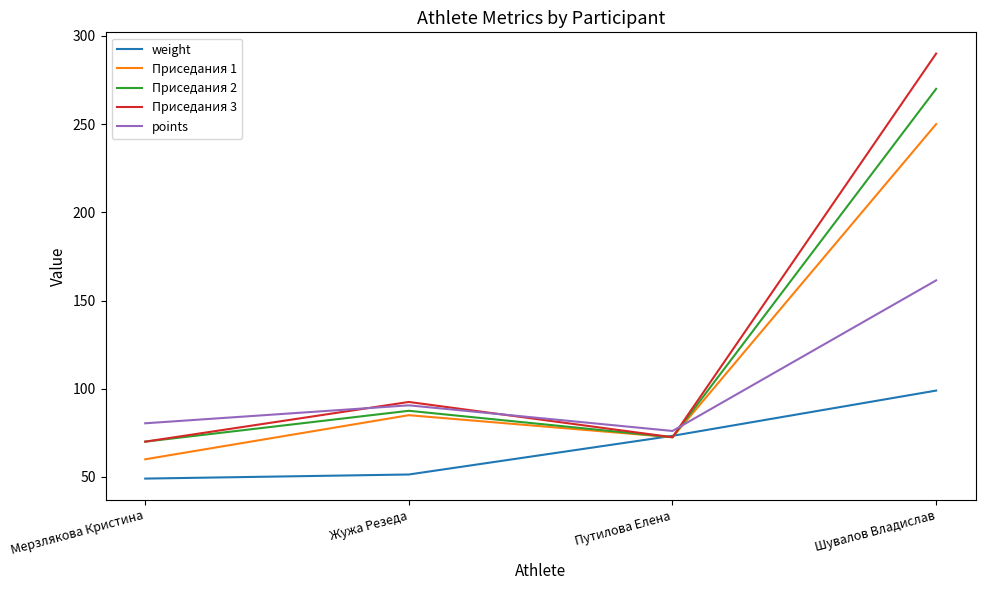

Which series changed the most between Мерзлякова Кристина and Жужа Резеда?

Приседания 1